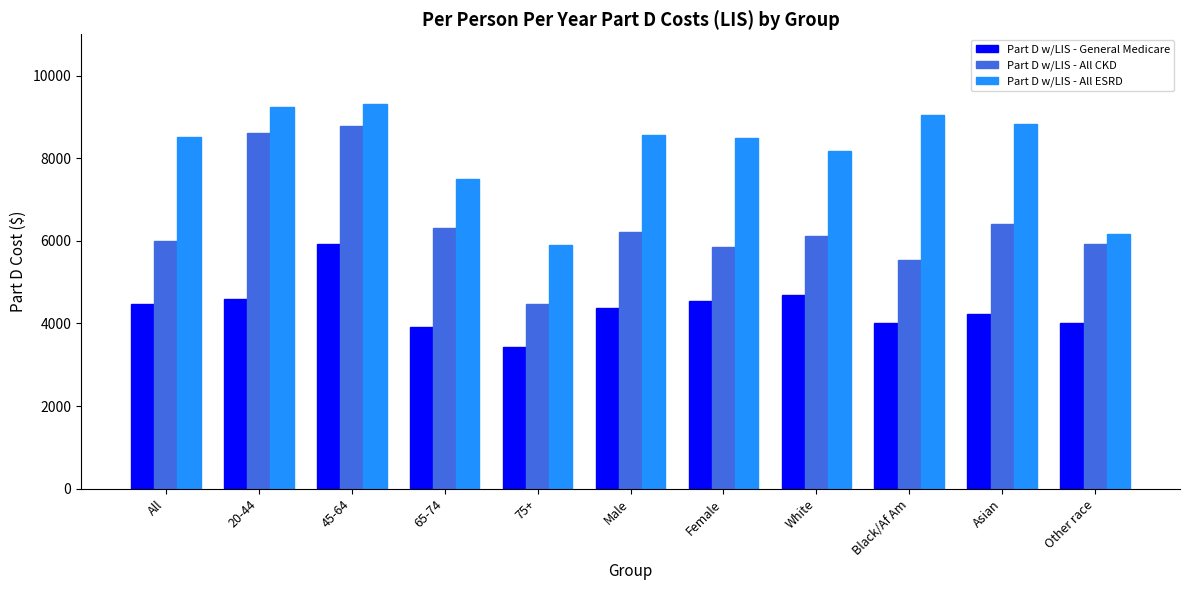

At which category does the chart reach its minimum across all series?

75+